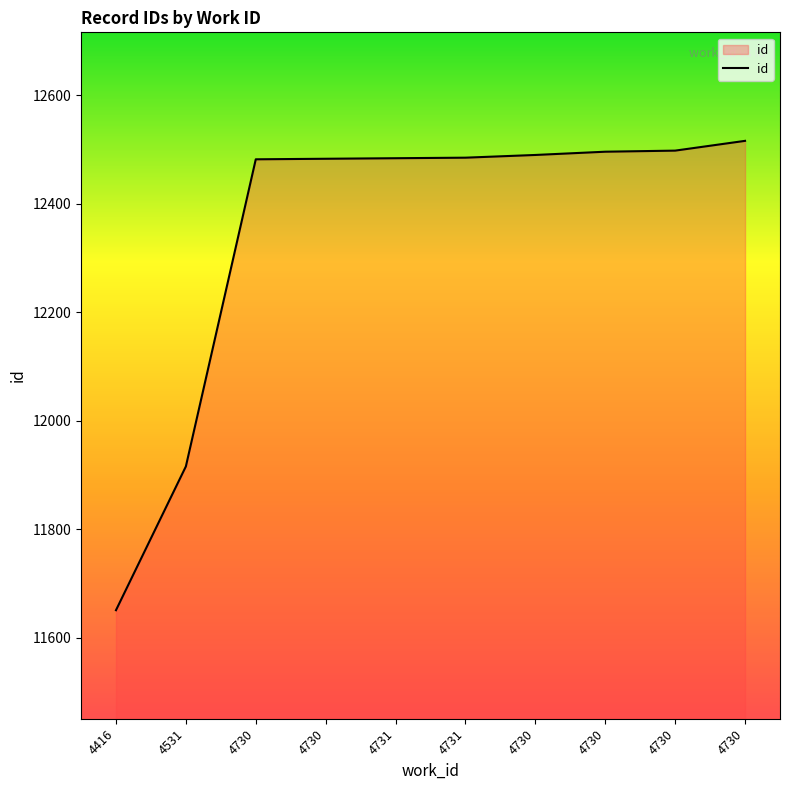

Reading left to right, extract all data points from this chart.

11651	11916	12482	12483	12484	12485	12490	12496	12498	12516